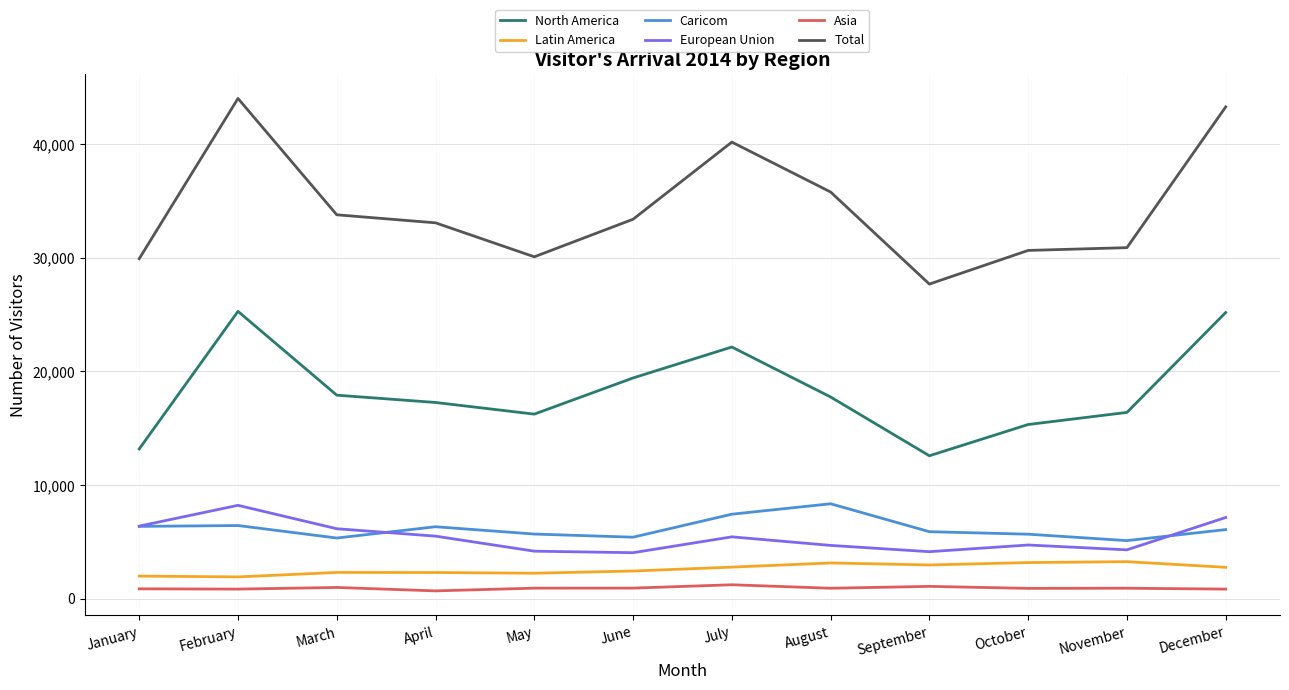

Which series has the widest spread of values?

Total